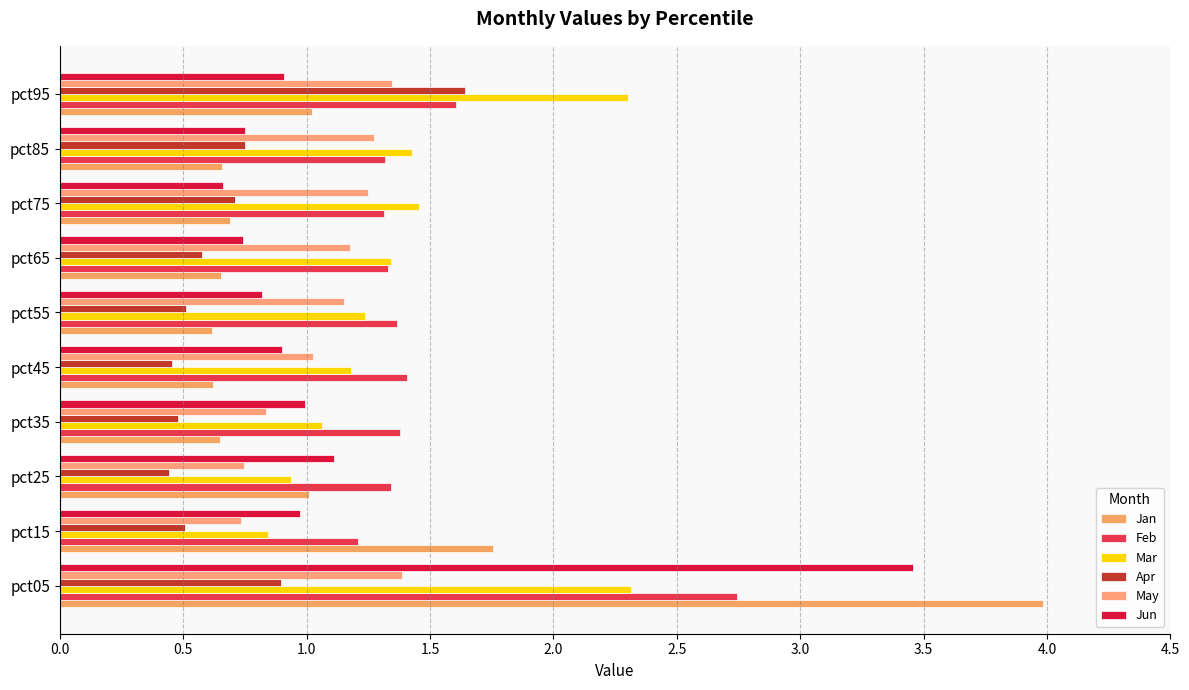

What is the difference between the maximum and second lowest values in the May series?

0.6